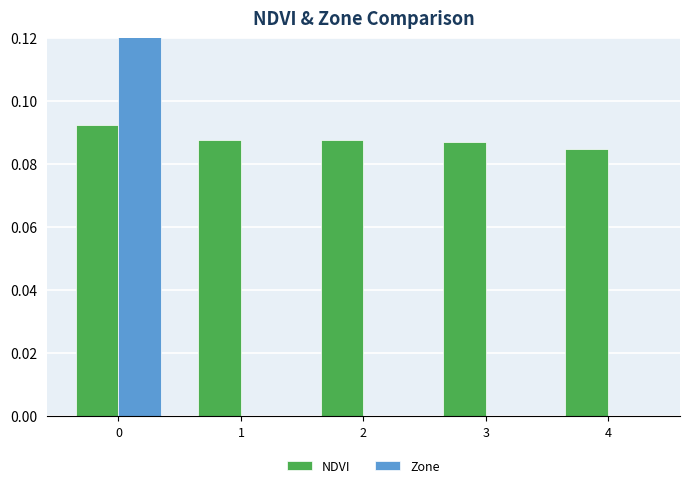

At how many categories does at least one series exceed 0?

5